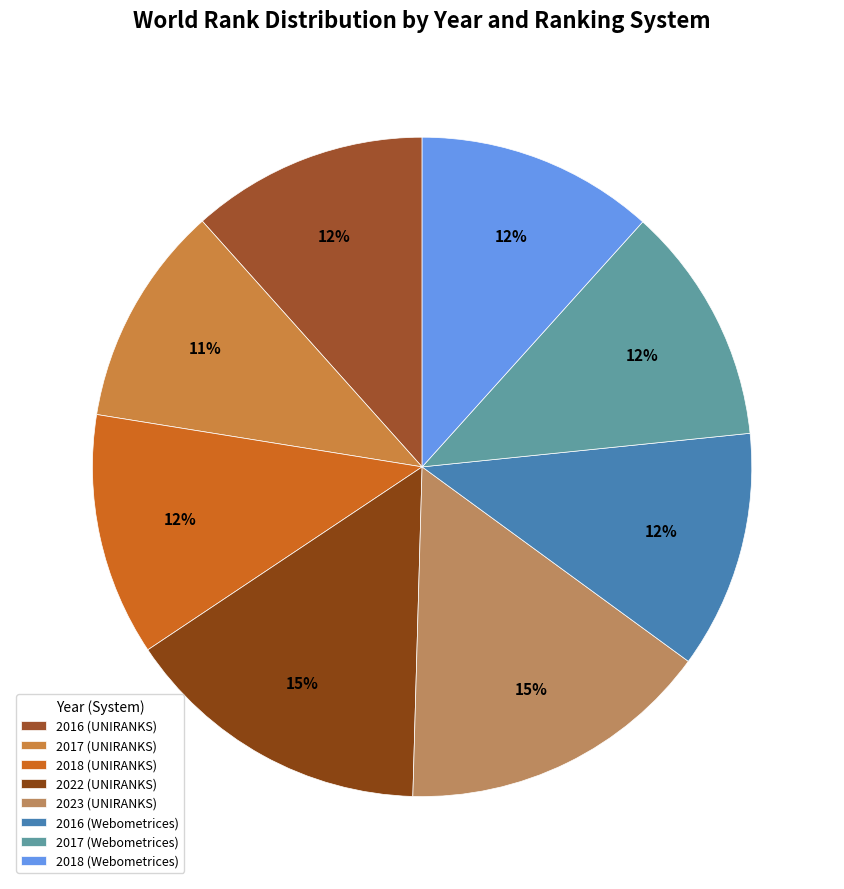

Does any single category account for the majority?

No